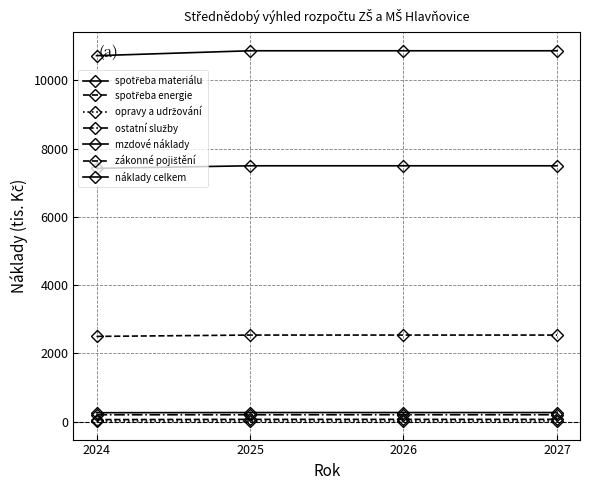

Where is spotřeba materiálu nearest to the value 267?

2024